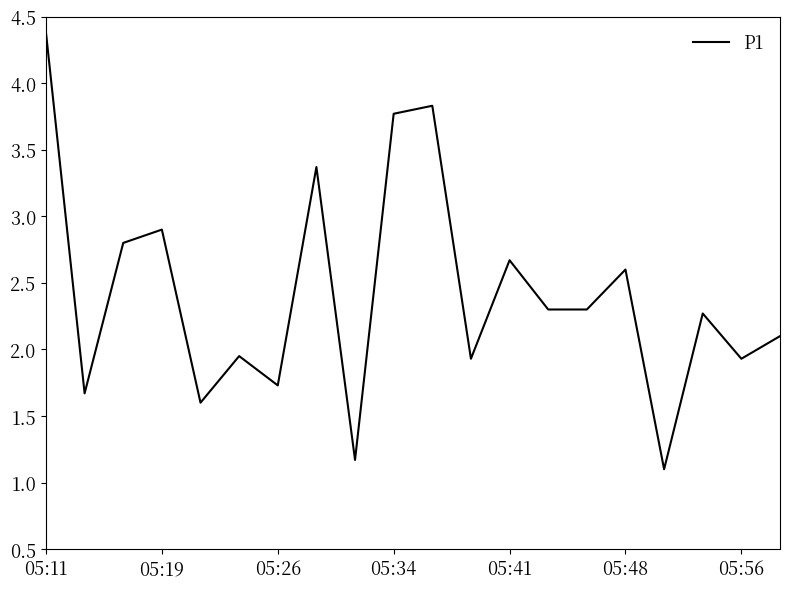

What is the maximum value shown in the chart?

4.4